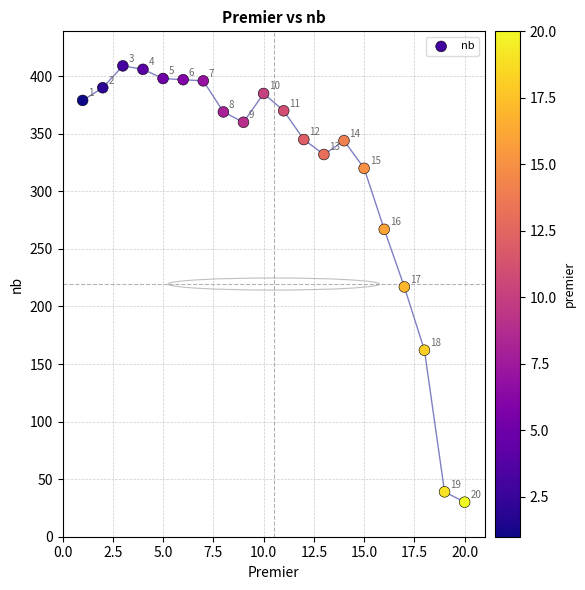

What is the range of Y values (max minus min)?

379